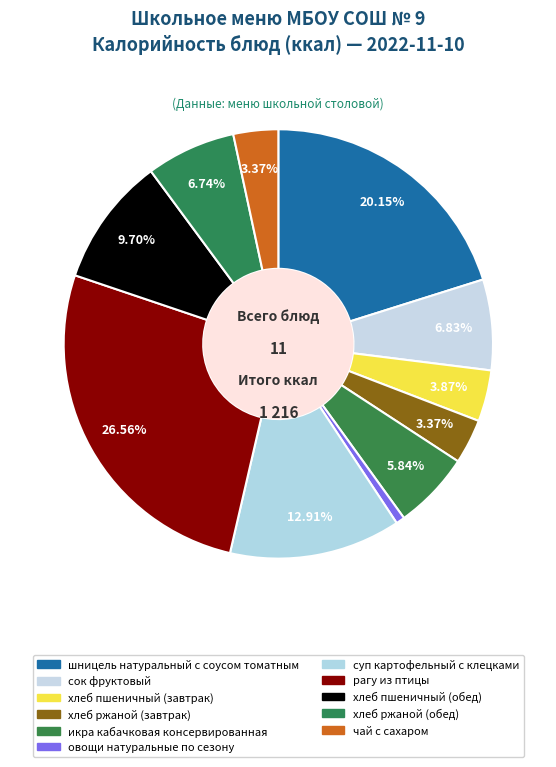

How many segments does this pie chart have?

11